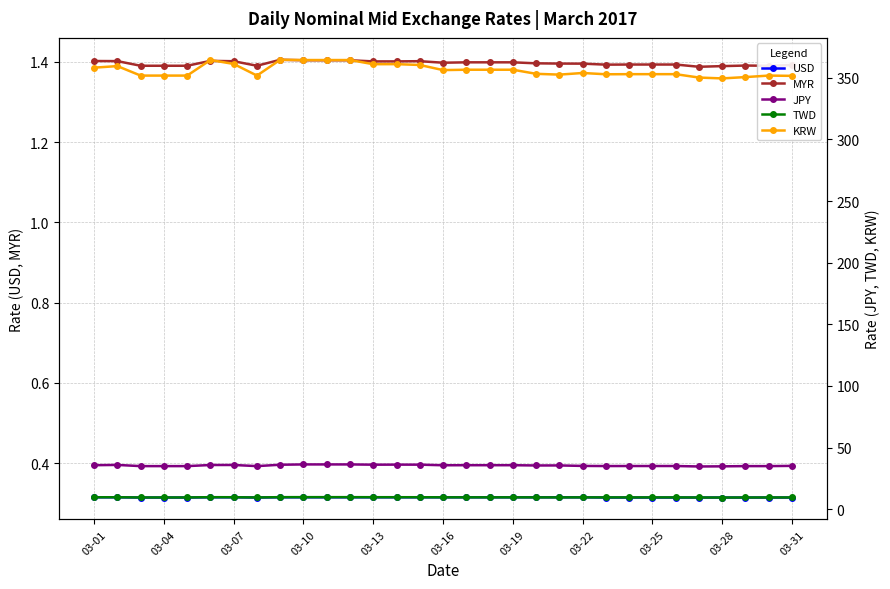

True or false: TWD and KRW intersect in this chart.

False